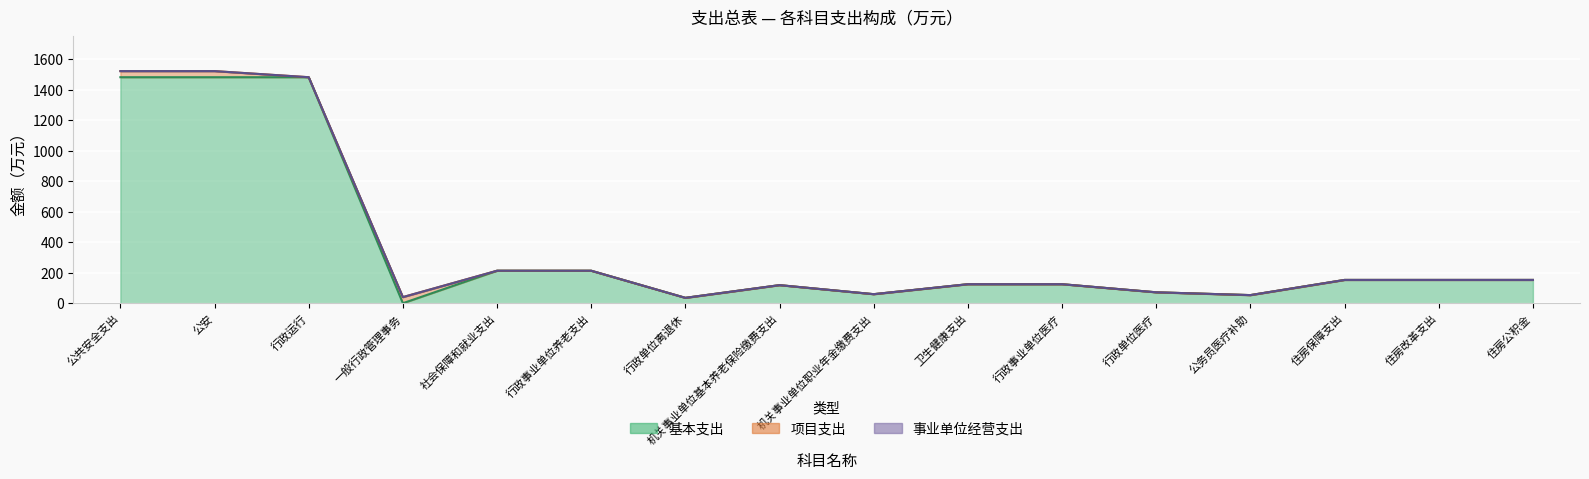

Is it true that 基本支出 equals 214.5 at 卫生健康支出?

False